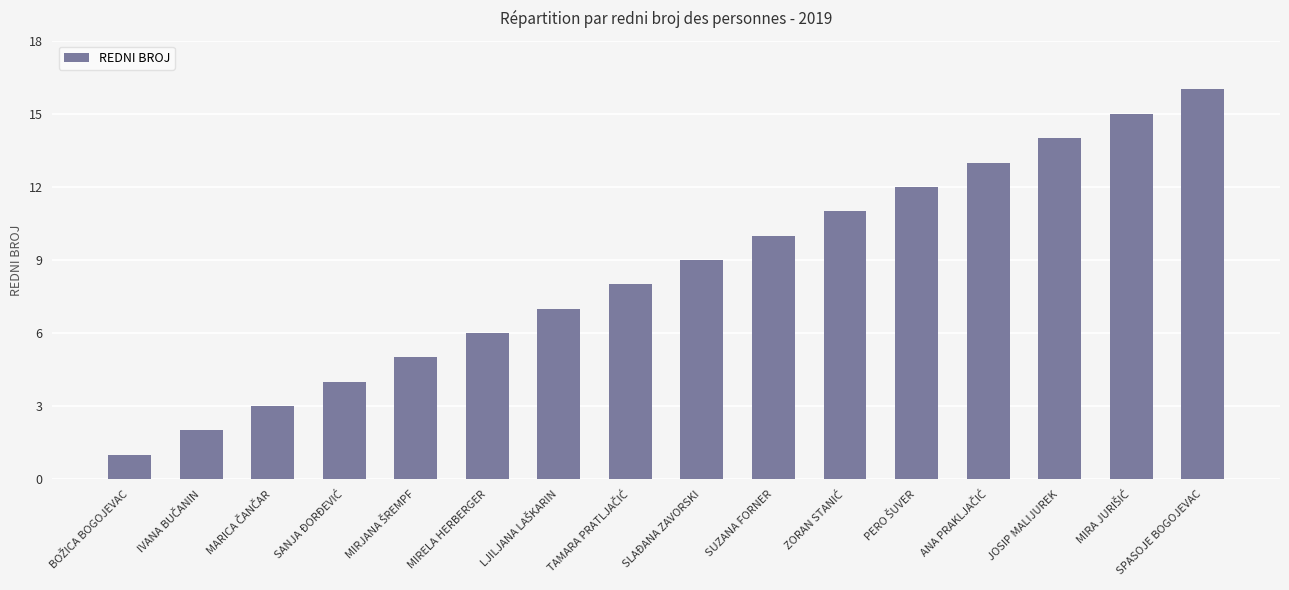

The chart shows a value of 10 at MIRELA HERBERGER. True or false?

False